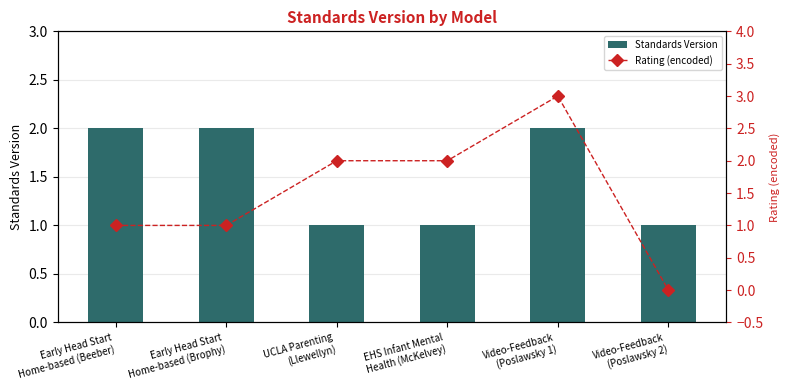

Which series has the largest range (max minus min)?

Rating (encoded)